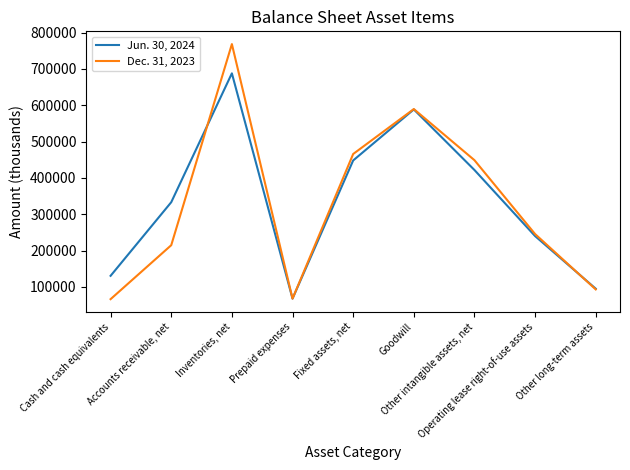

What is the total value across all series at Other long-term assets?

187895